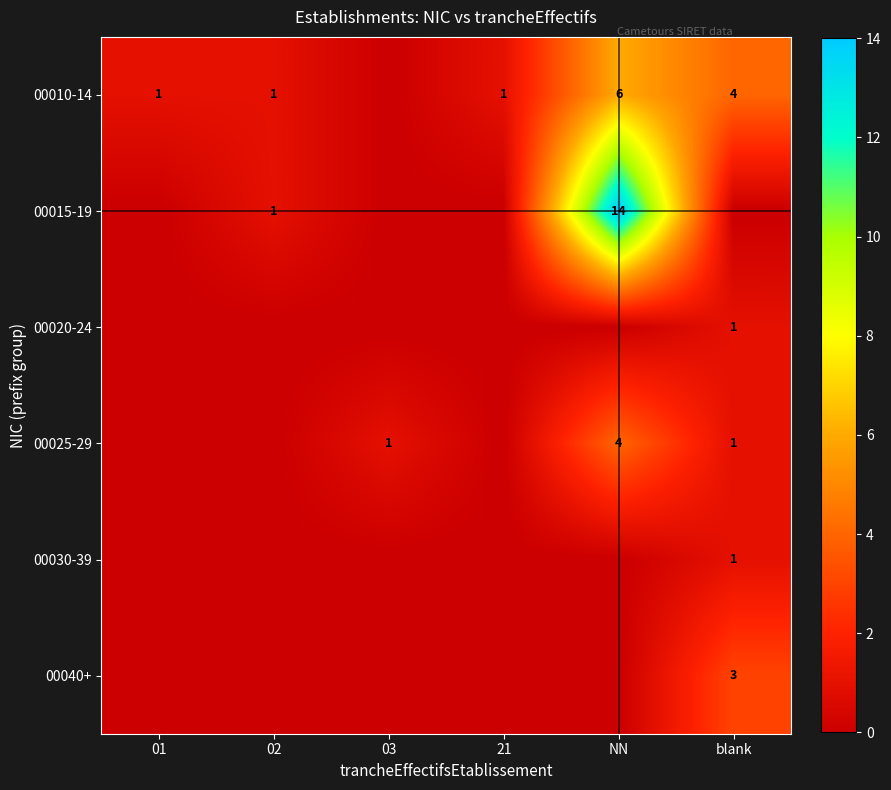

At how many categories does at least one series exceed 4?

1